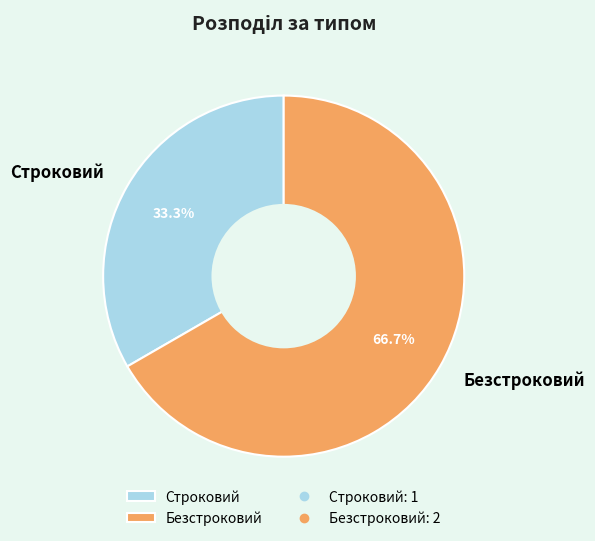

To the nearest percent, what is the difference between the Строковий and Безстроковий slice percentages?

33%